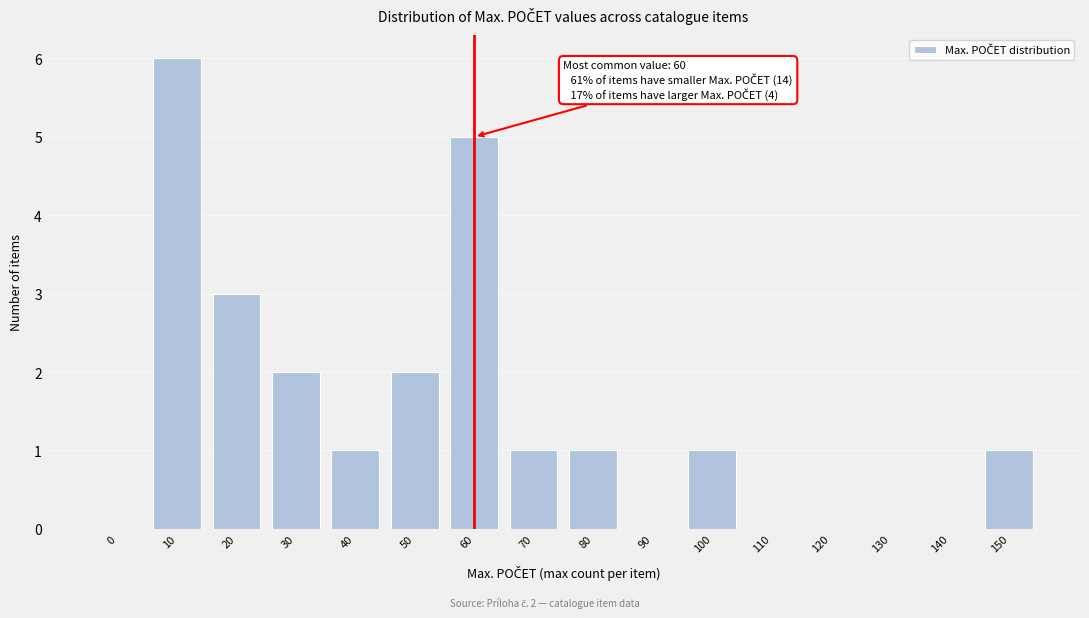

Reading right to left, transcribe all the data shown in this chart.

150=1	140=0	130=0	120=0	110=0	100=1	90=0	80=1	70=1	60=5	50=2	40=1	30=2	20=3	10=6	0=0